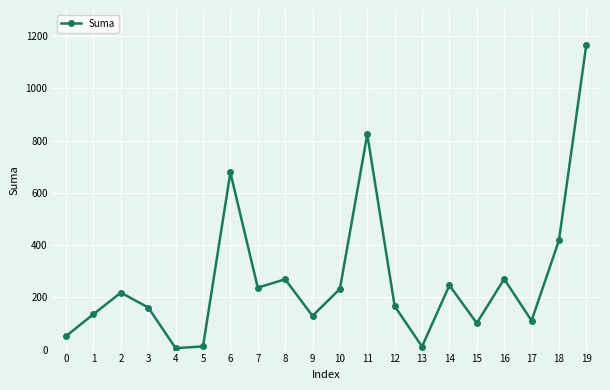

Approximately how many times larger is the value at 7 compared to 8?

0.9